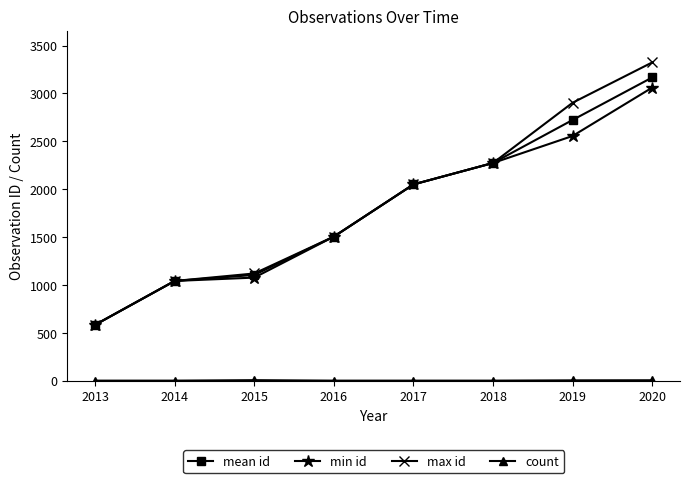

What is the sum of the mean id values at 2019 and 2018?

4997.0